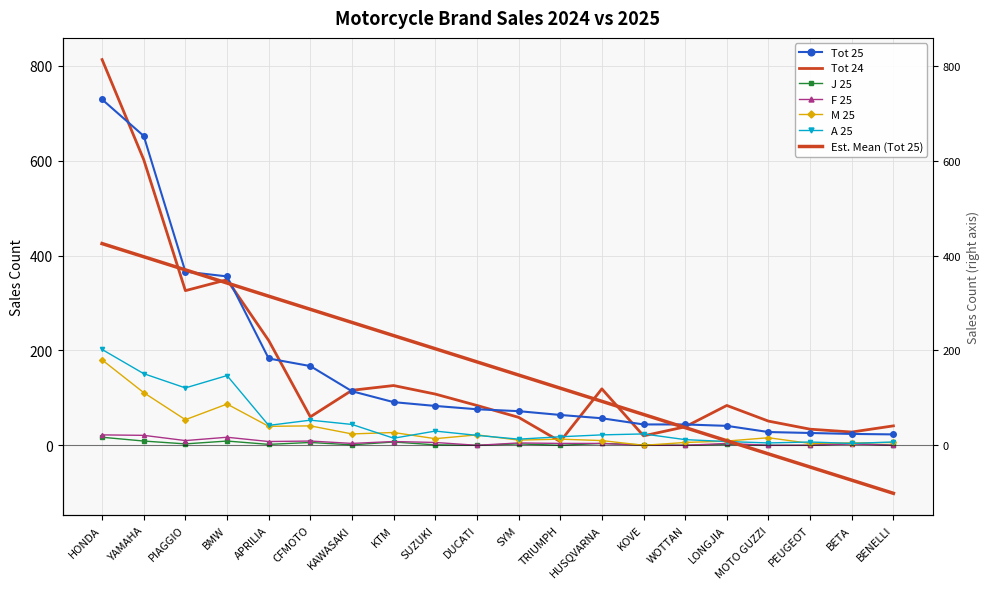

What is the label of the 19th point from the right?

YAMAHA